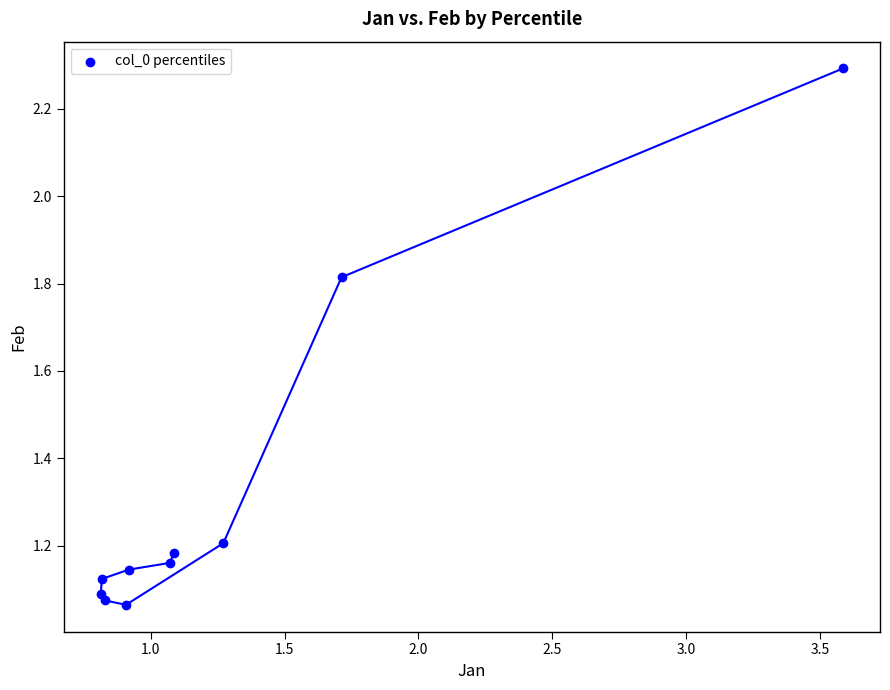

What is the range of X values (max minus min)?

2.8